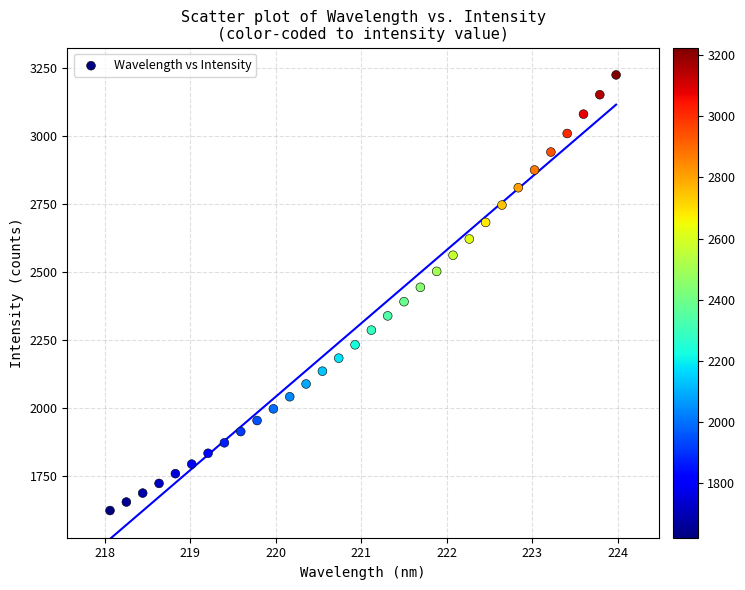

What is the range of Y values (max minus min)?

1602.7